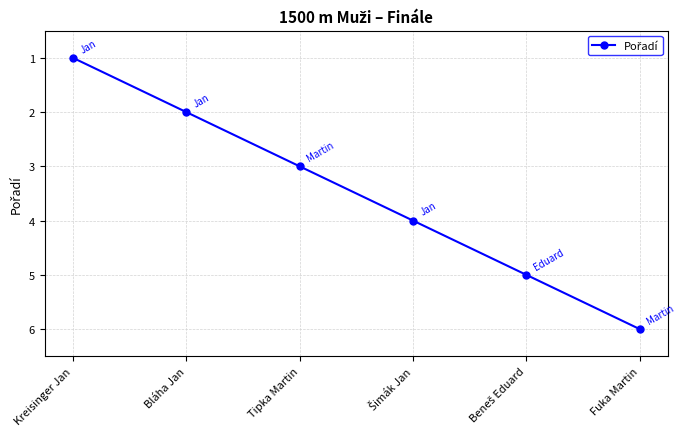

Is it true that the value at Fuka Martin is 9?

False